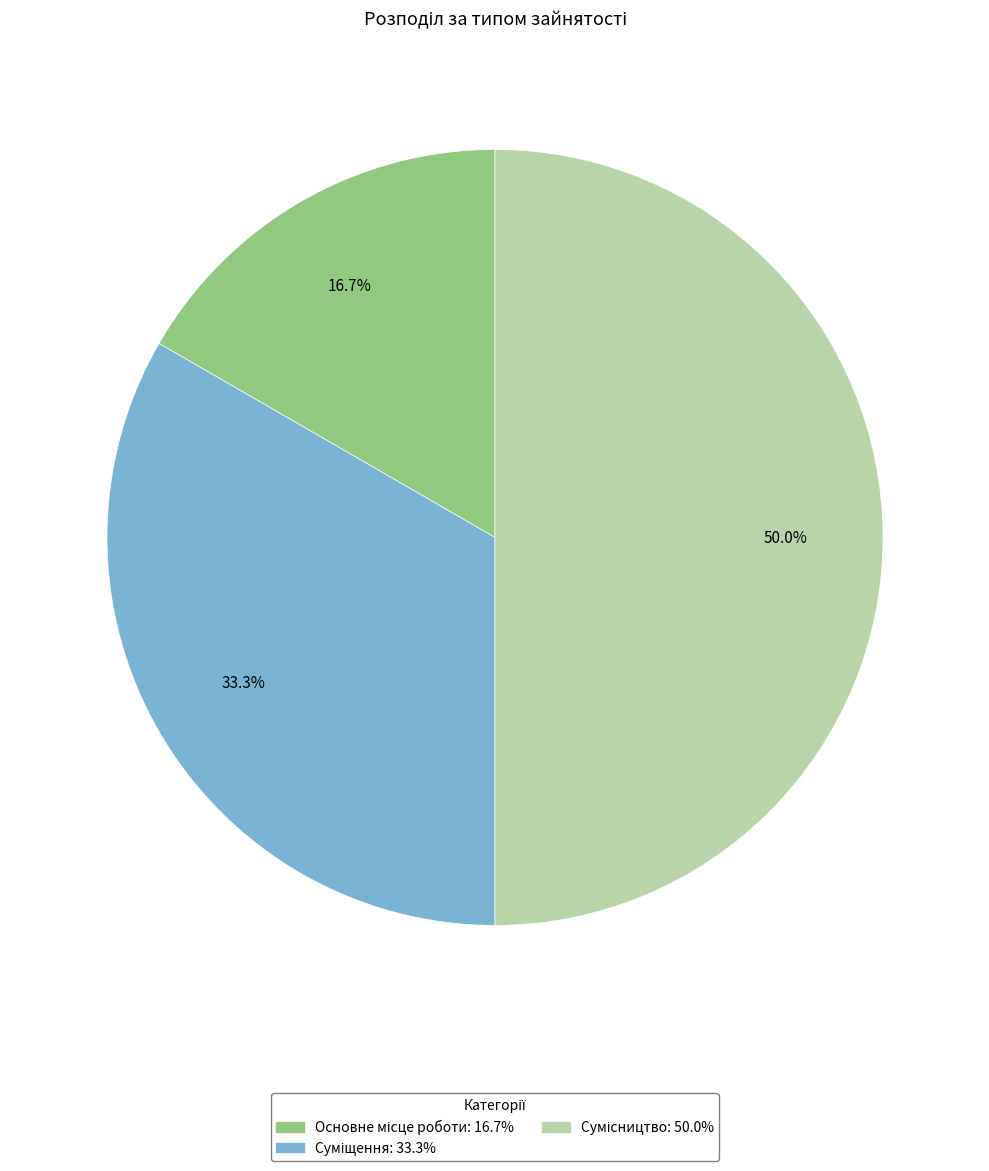

What is the largest slice in the pie chart?

Сумісництво